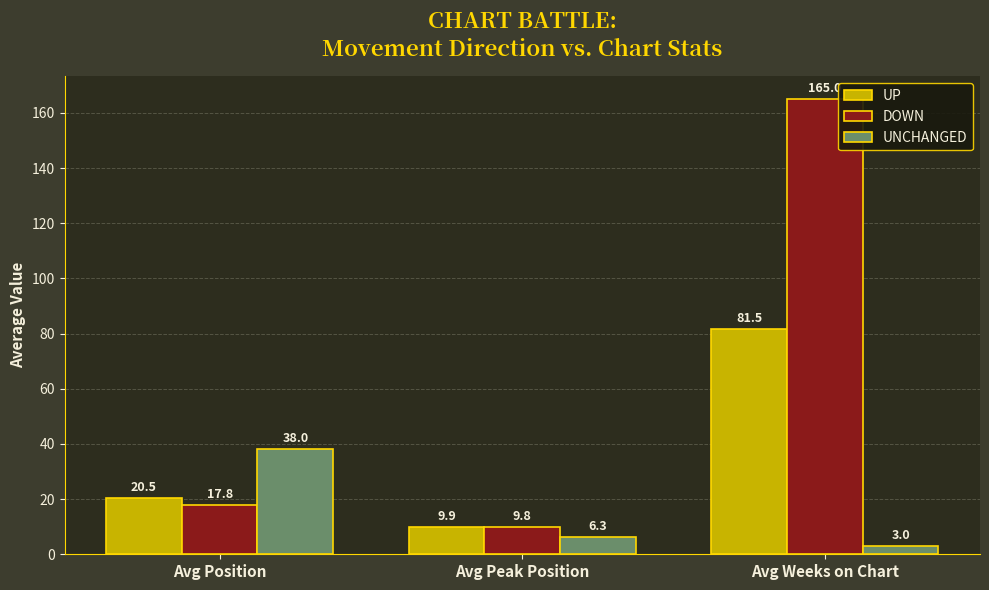

Are the bars horizontal?

No